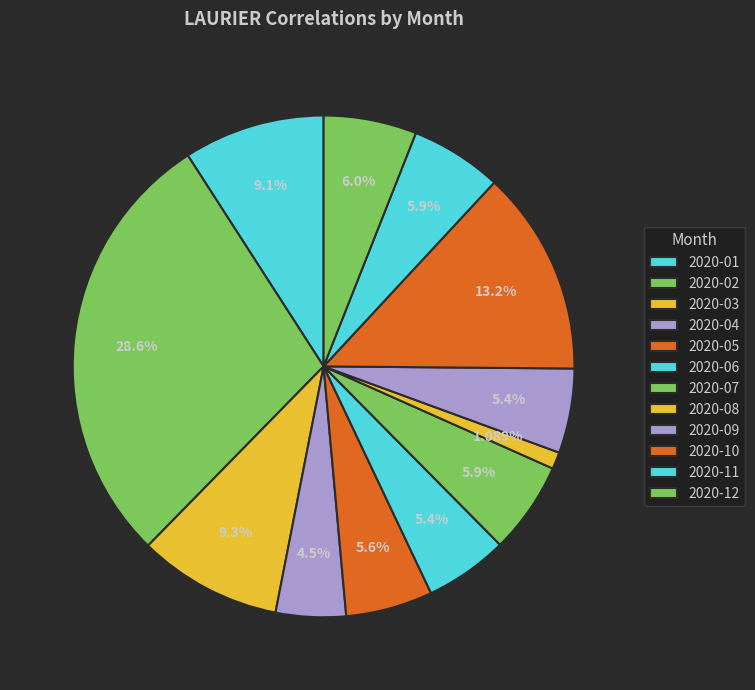

To the nearest percent, what percentage of the pie is 2020-02?

29%